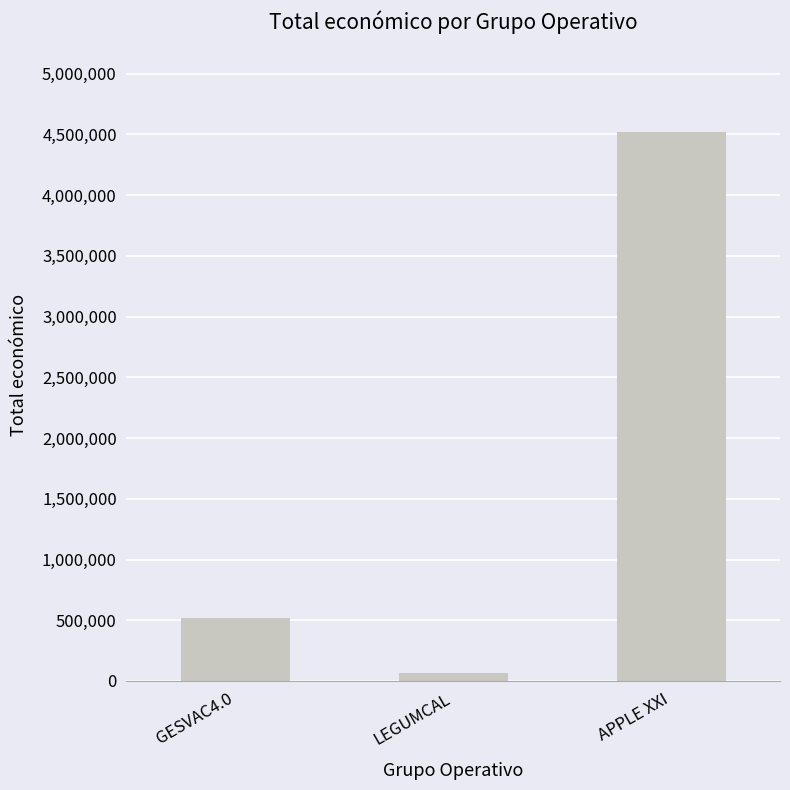

How many values are between 64630 and 4520649?

3